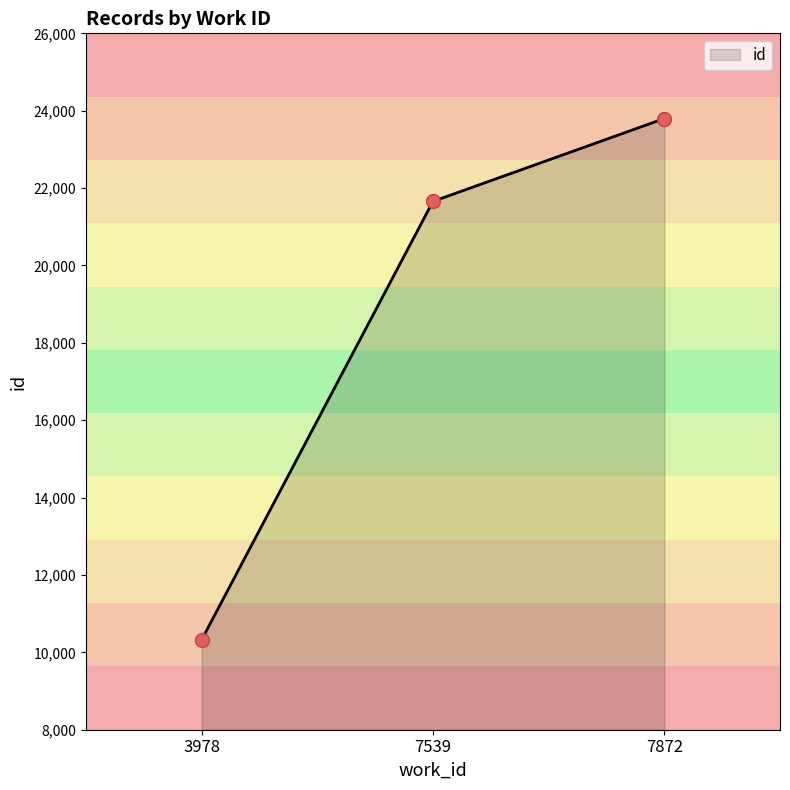

Which has a higher value, 7539 or 3978?

7539